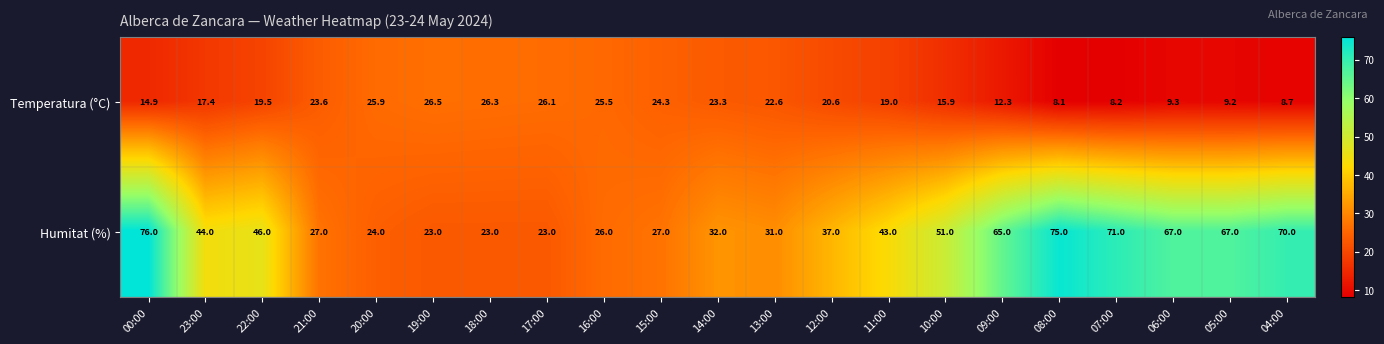

Which series has the largest total across all categories?

Humitat (%)